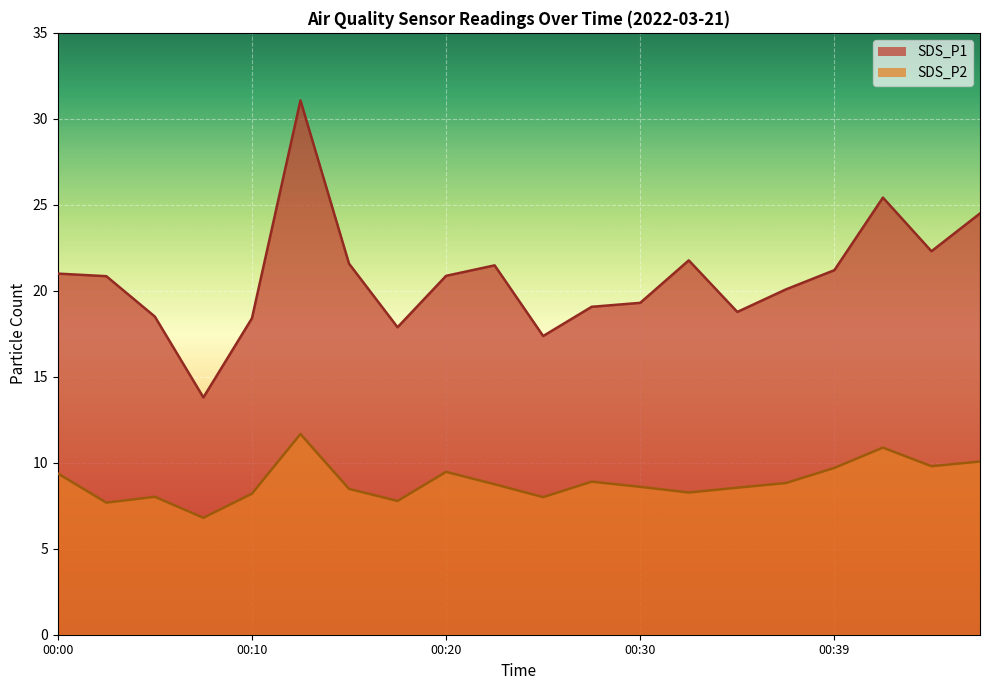

How many lines are shown in the chart?

2